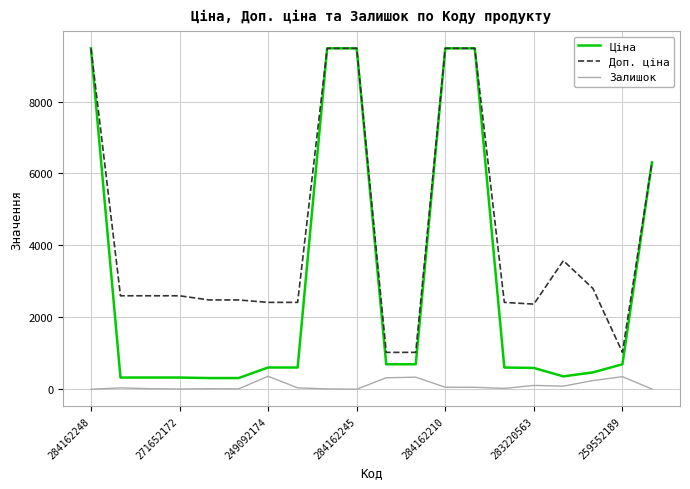

True or false: Доп. ціна and Залишок intersect in this chart.

False